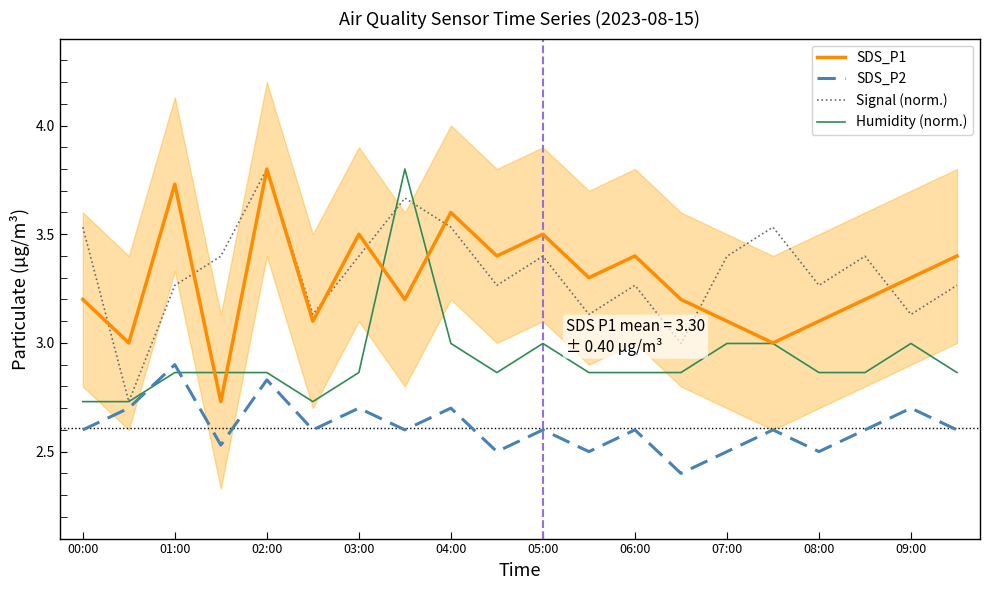

What is the average value of the SDS_P1 series?

3.3